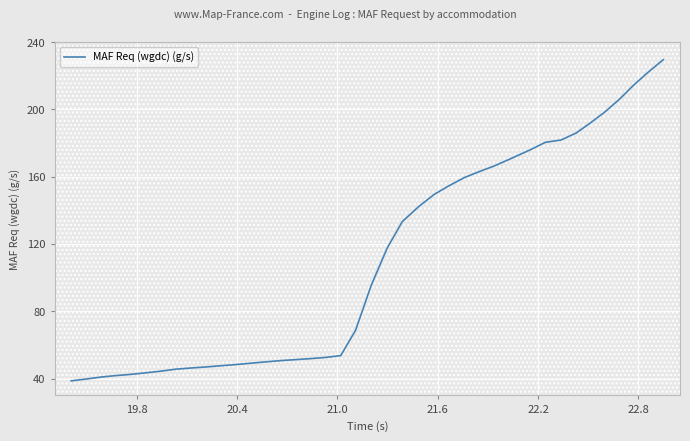

What is the difference between the maximum and minimum values?

190.8